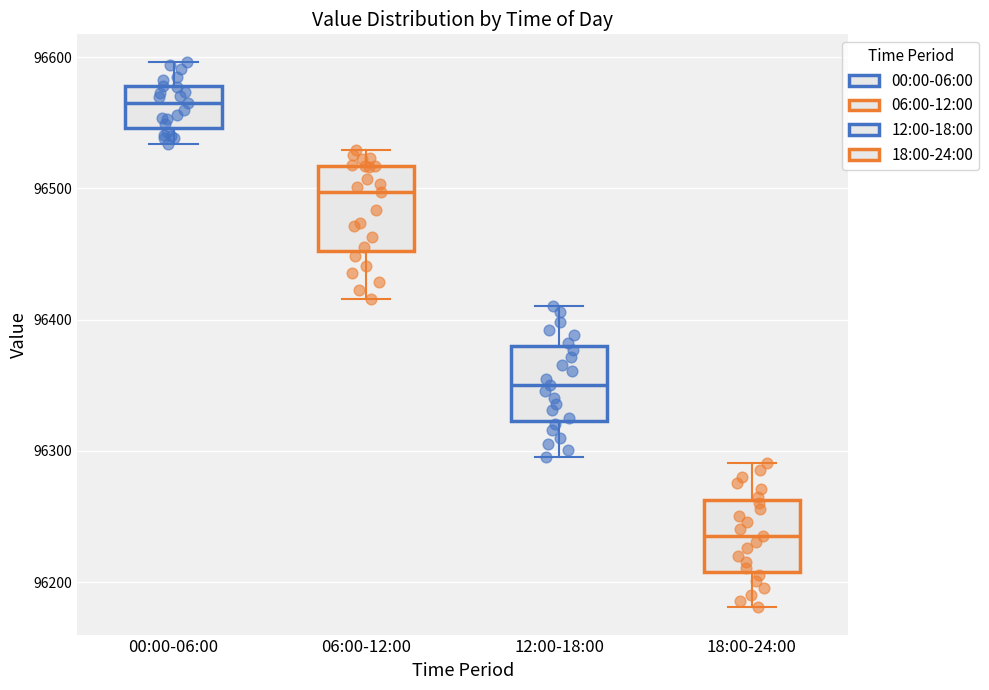

Reading left to right, read every box against the y-axis: the position of its median line, the range the box covers, and the ends of its whiskers. The values are not printed on the chart, so give them approximately, as read against the axis.

00:00-06:00: median 96560, box 96550 to 96580, whiskers 96530 to 96600
06:00-12:00: median 96500, box 96450 to 96520, whiskers 96420 to 96530
12:00-18:00: median 96350, box 96320 to 96380, whiskers 96300 to 96410
18:00-24:00: median 96240, box 96210 to 96260, whiskers 96180 to 96290